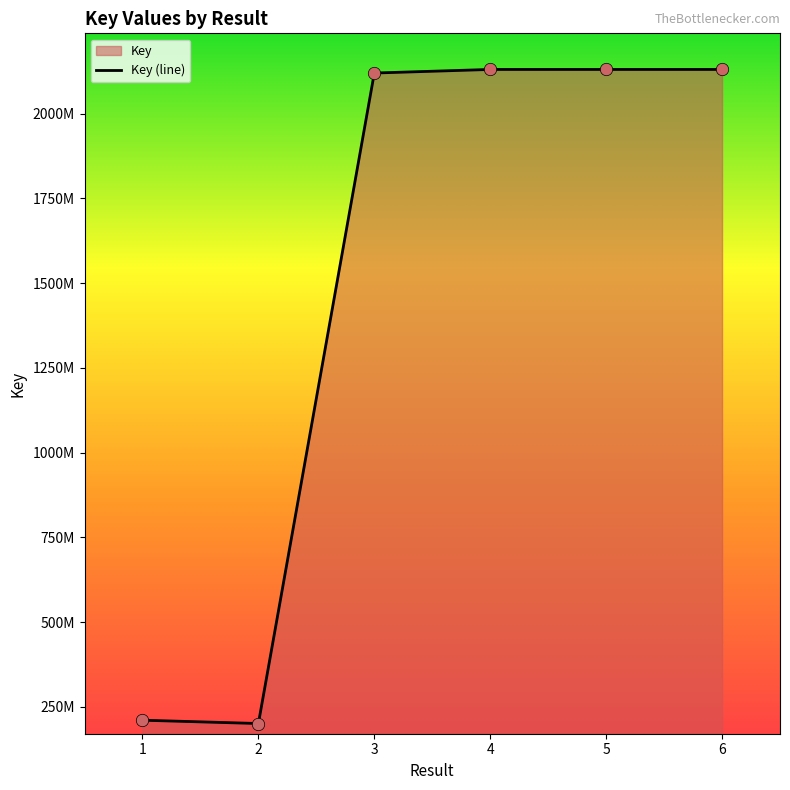

What is the change in value from 2 to 5?

+1929852913